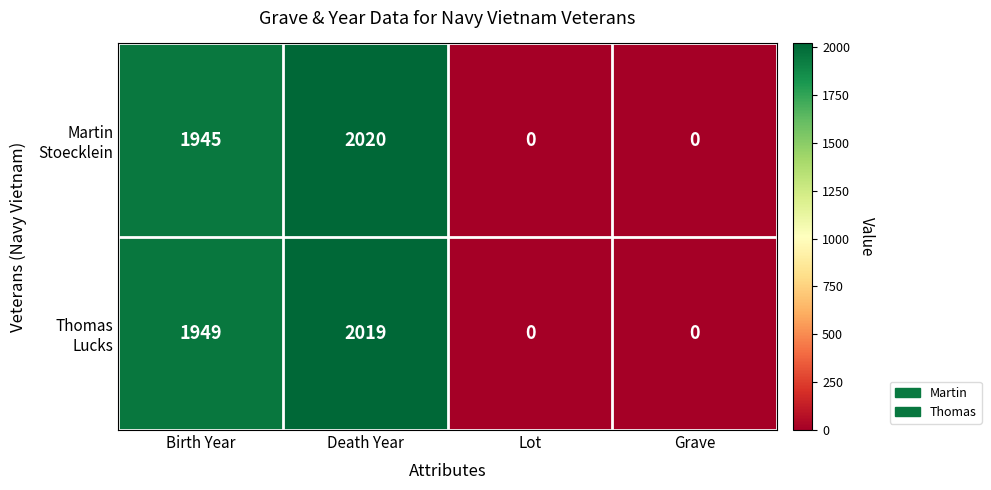

How many distinct data groups are displayed?

2